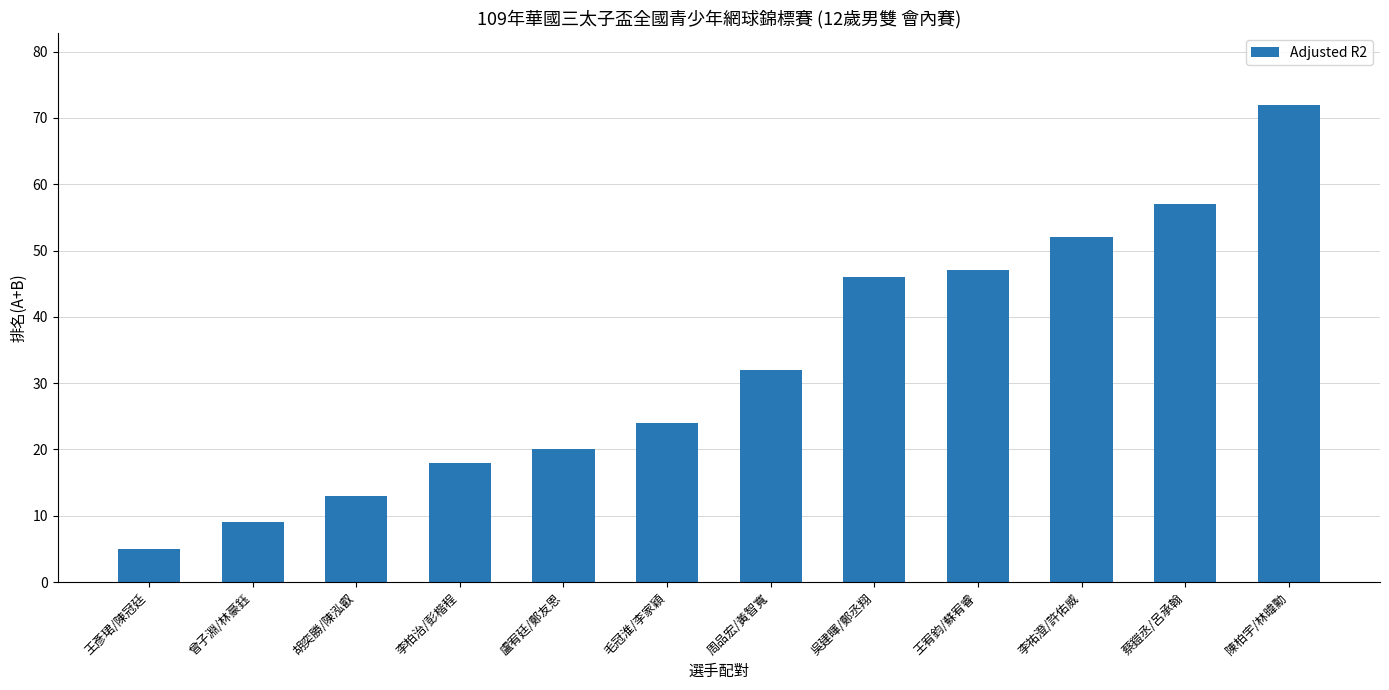

Reading left to right, what are all the values shown in this chart?

5	9	13	18	20	24	32	46	47	52	57	72